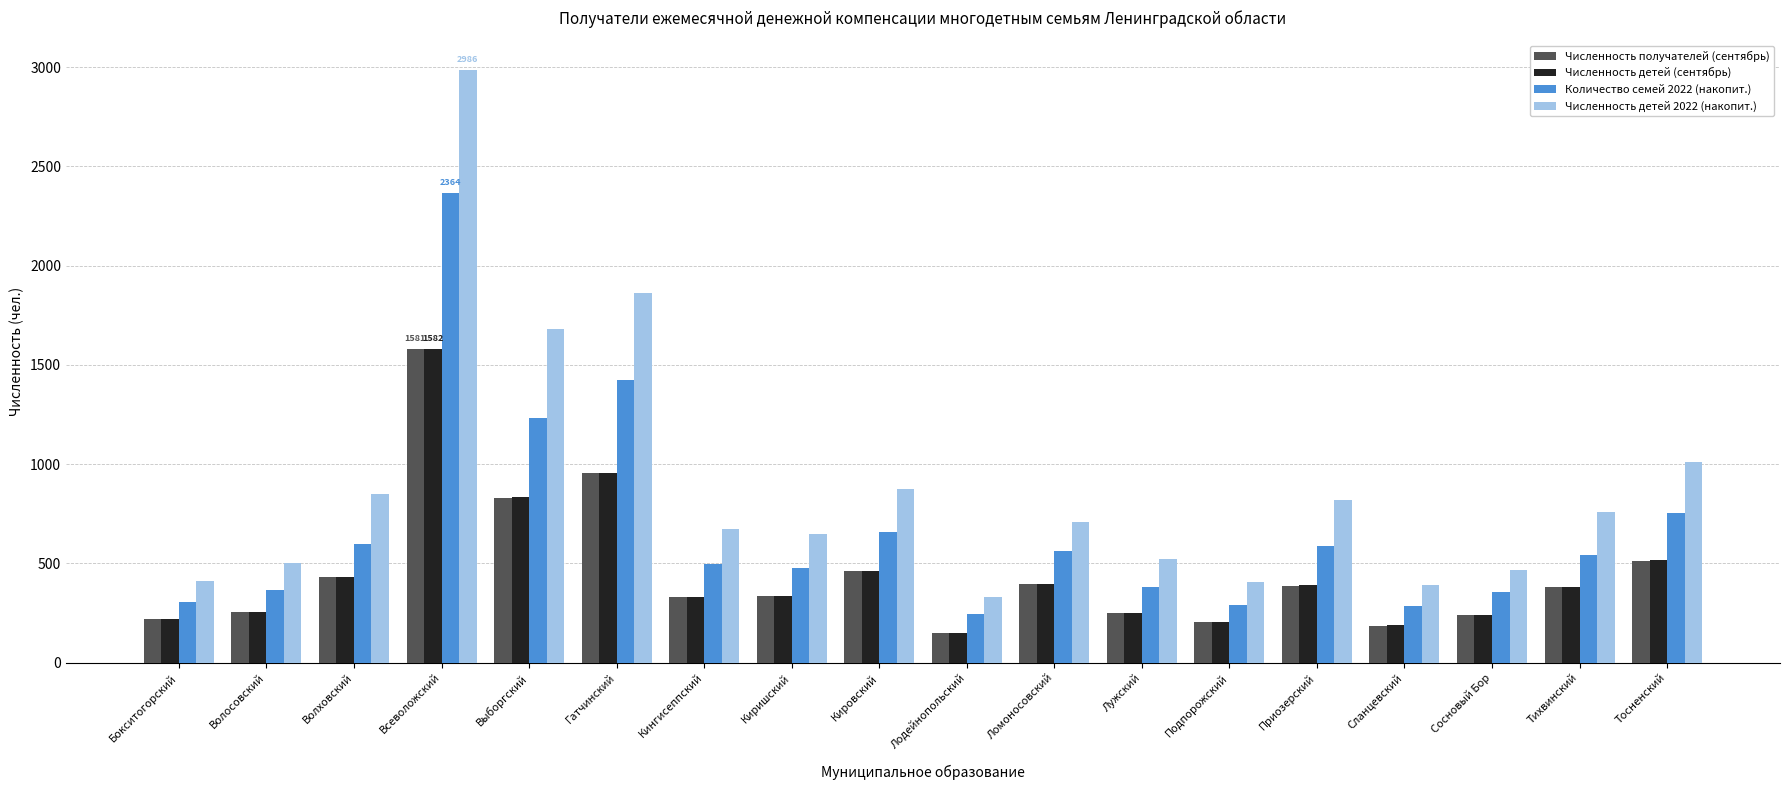

Which category has the lowest value in the Количество семей 2022 (накопит.) series?

Лодейнопольский